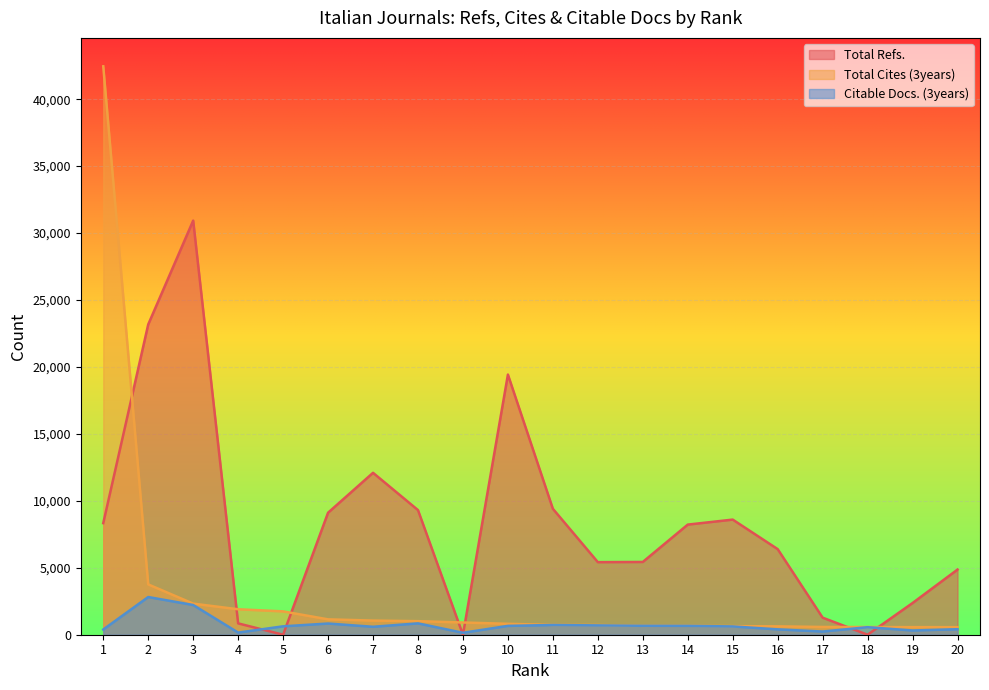

What is the value of the Total Cites (3years) point at the 13th from the left?

667